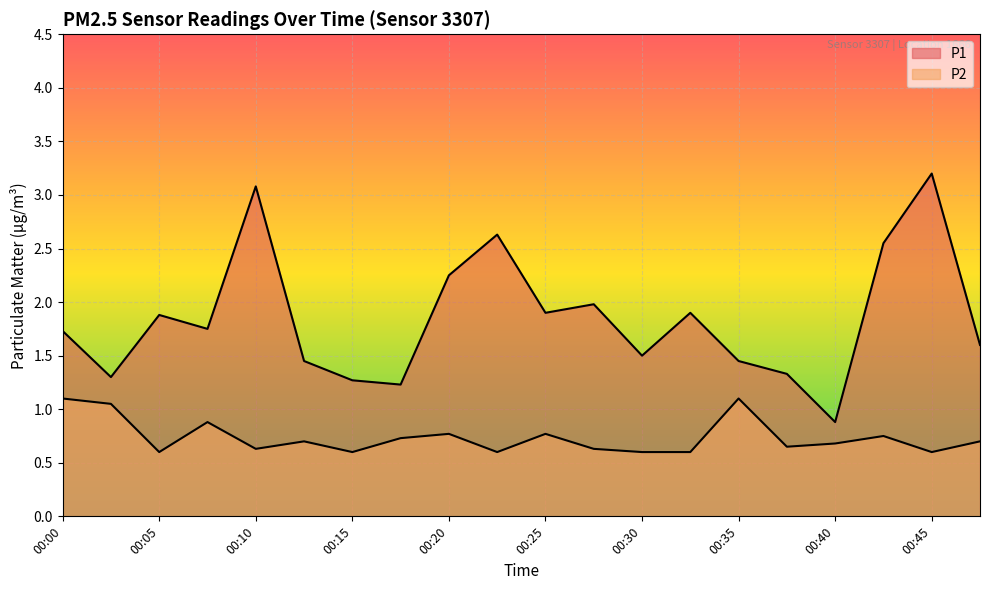

Reading right to left, what are all the values shown in this chart?

P1: 1.6	3.2	2.5	0.9	1.3	1.4	1.9	1.5	2.0	1.9	2.6	2.2	1.2	1.3	1.4	3.1	1.8	1.9	1.3	1.7
P2: 0.7	0.6	0.8	0.7	0.7	1.1	0.6	0.6	0.6	0.8	0.6	0.8	0.7	0.6	0.7	0.6	0.9	0.6	1.1	1.1